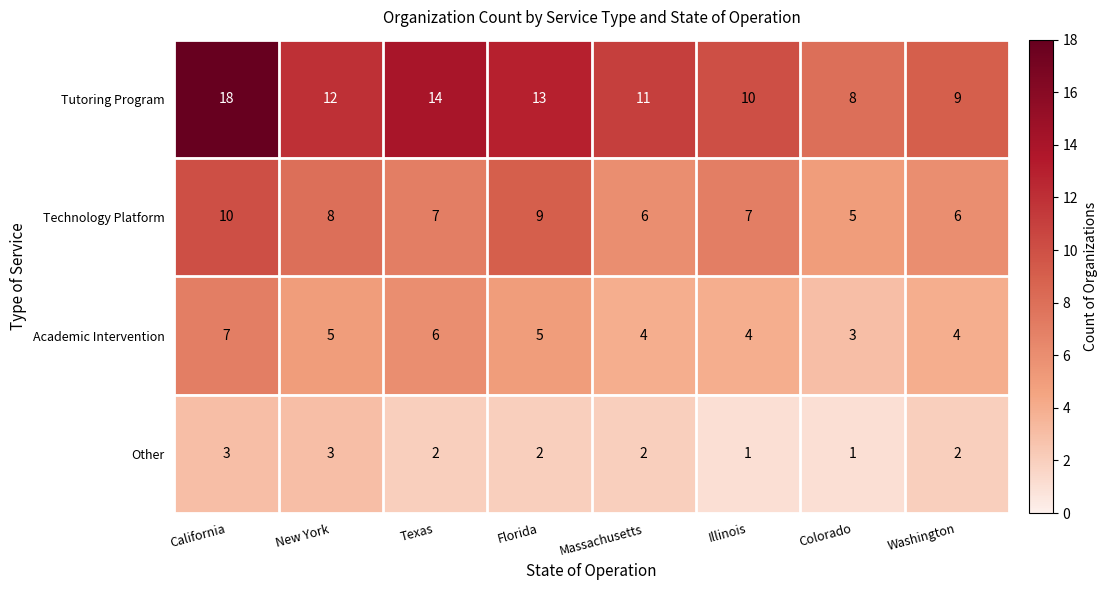

Where does the Technology Platform series first go above 7?

California